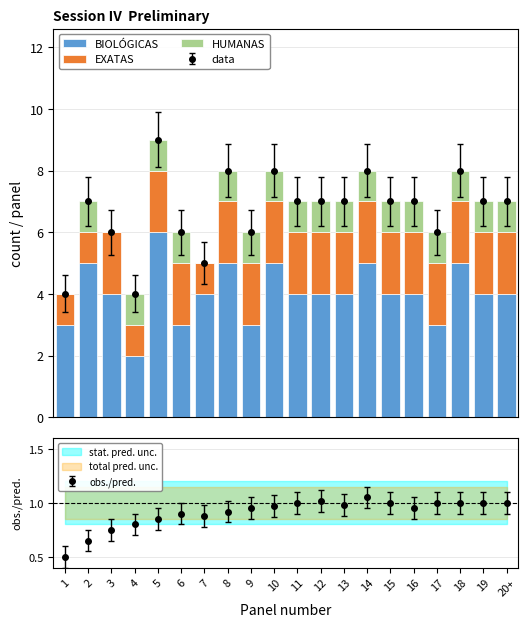

What is the label of the 16th bar from the left?

16